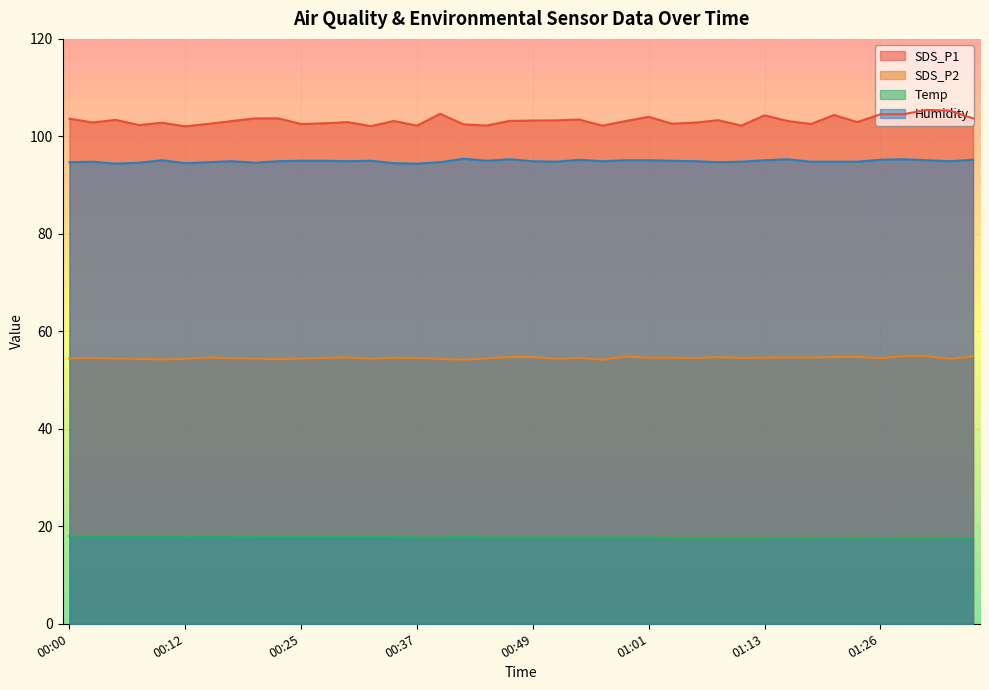

What is the difference between the second highest and minimum values in the SDS_P1 series?

3.2